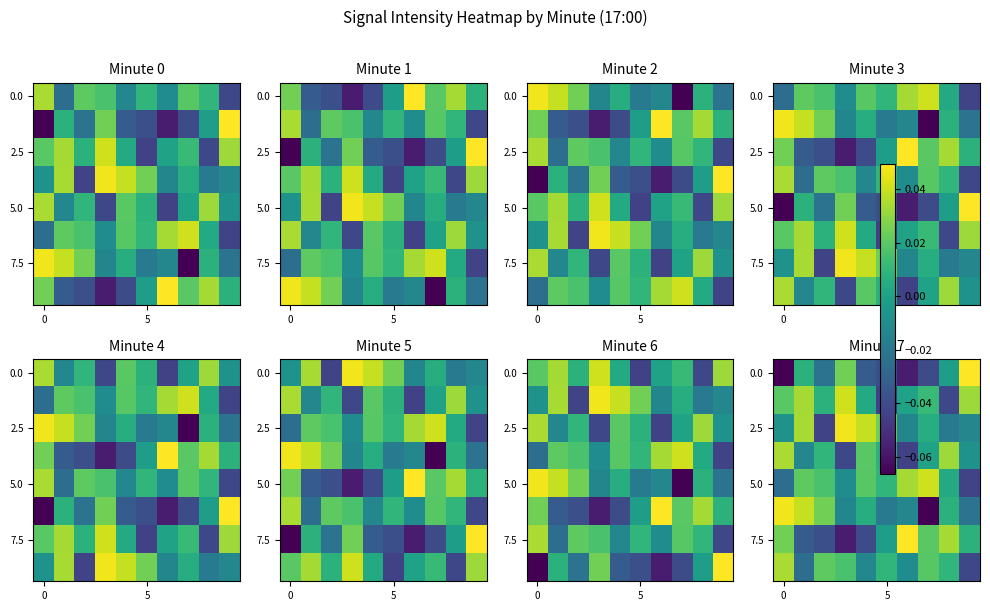

What is the minimum value for 7.5?

-0.1